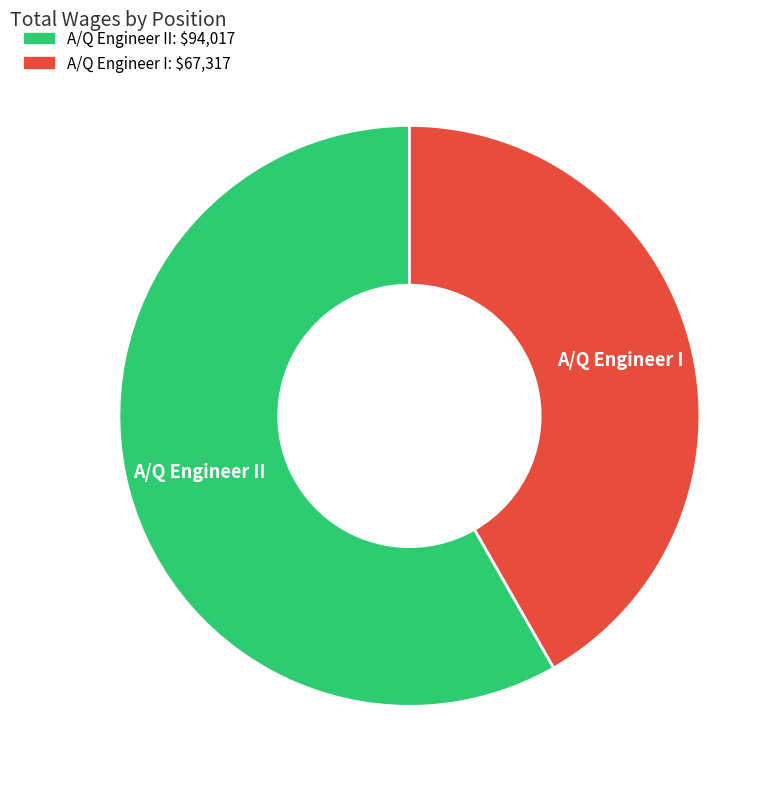

Is there any slice that represents more than half of the pie?

Yes